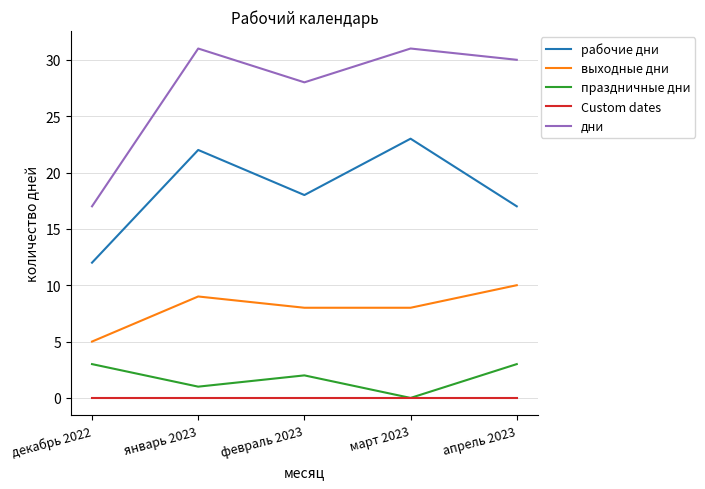

What position from the left is март 2023?

4